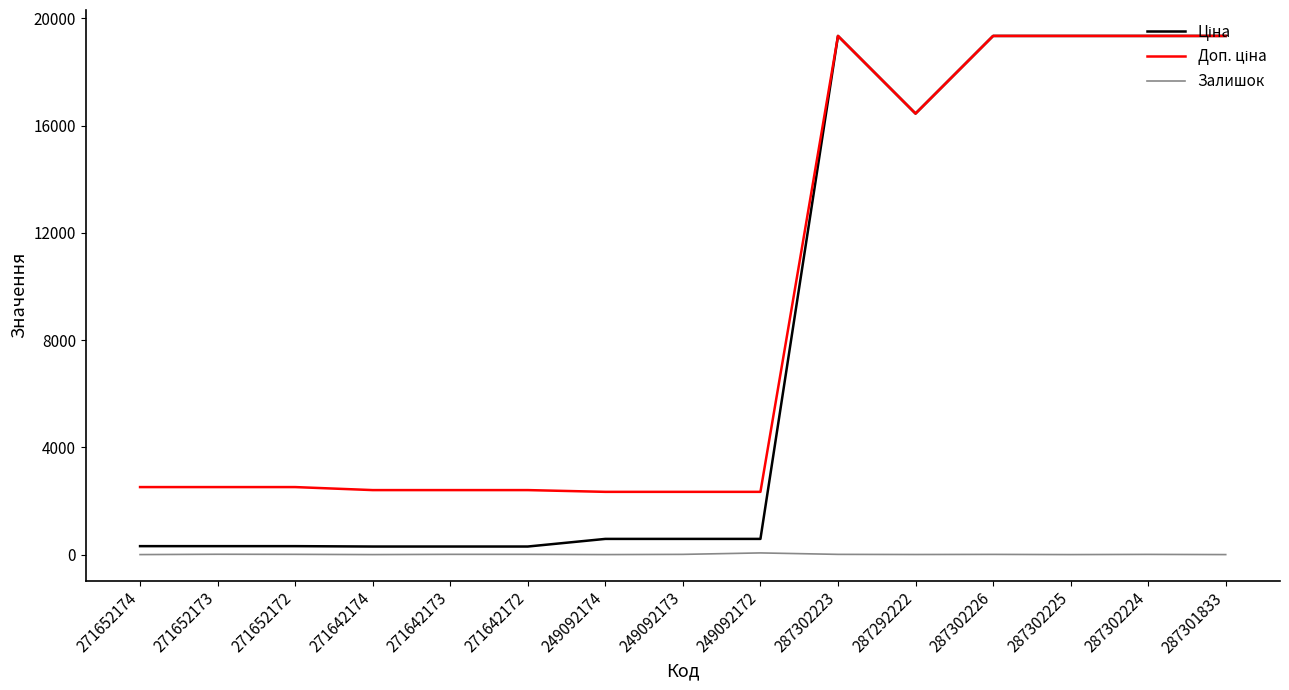

How many lines are shown in the chart?

3